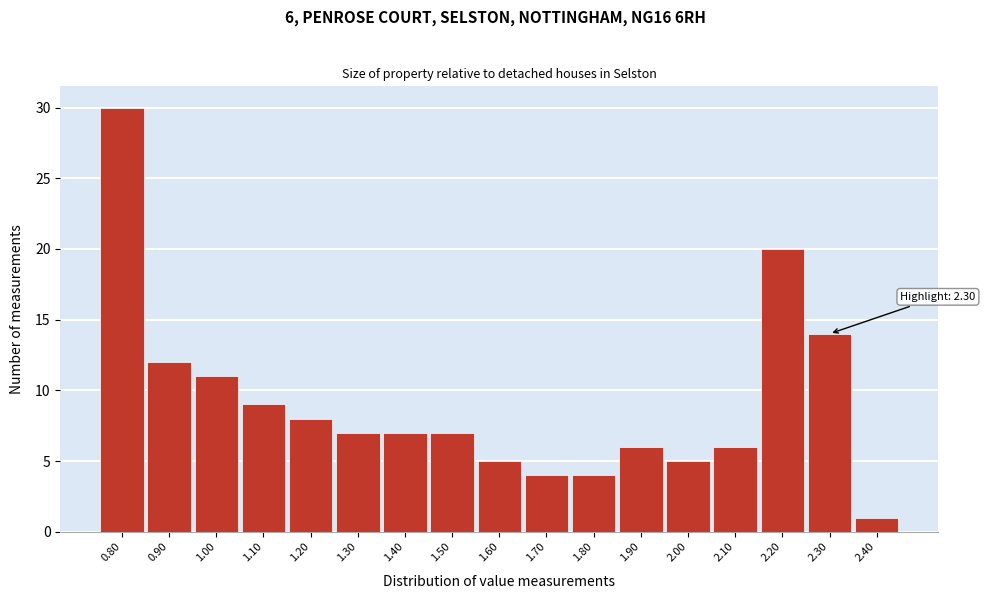

Over which range of the x-axis is the bar tallest?

0.75 to 0.85